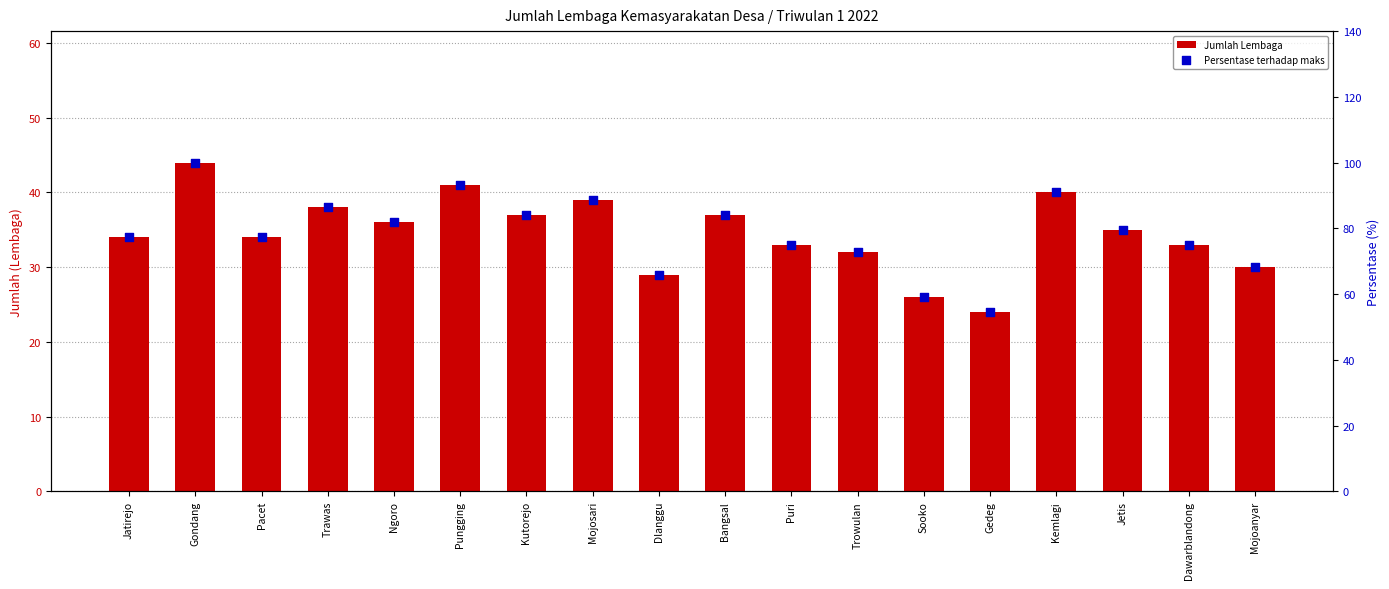

Which series has the widest spread of Y values?

Persentase terhadap maks